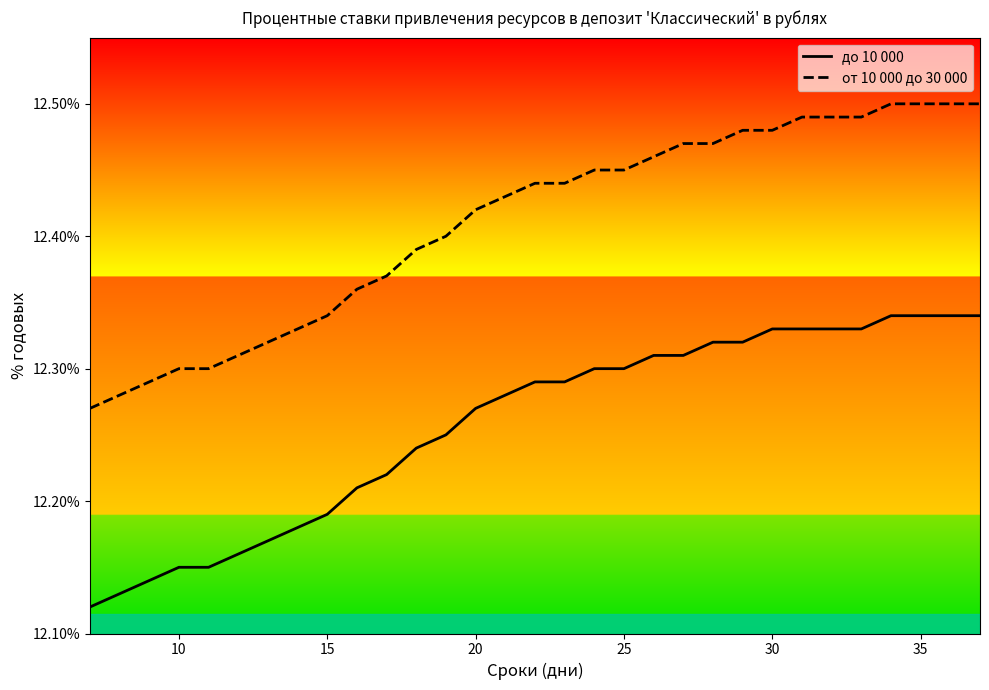

How many до 10 000 values are between 12 and 13?

31